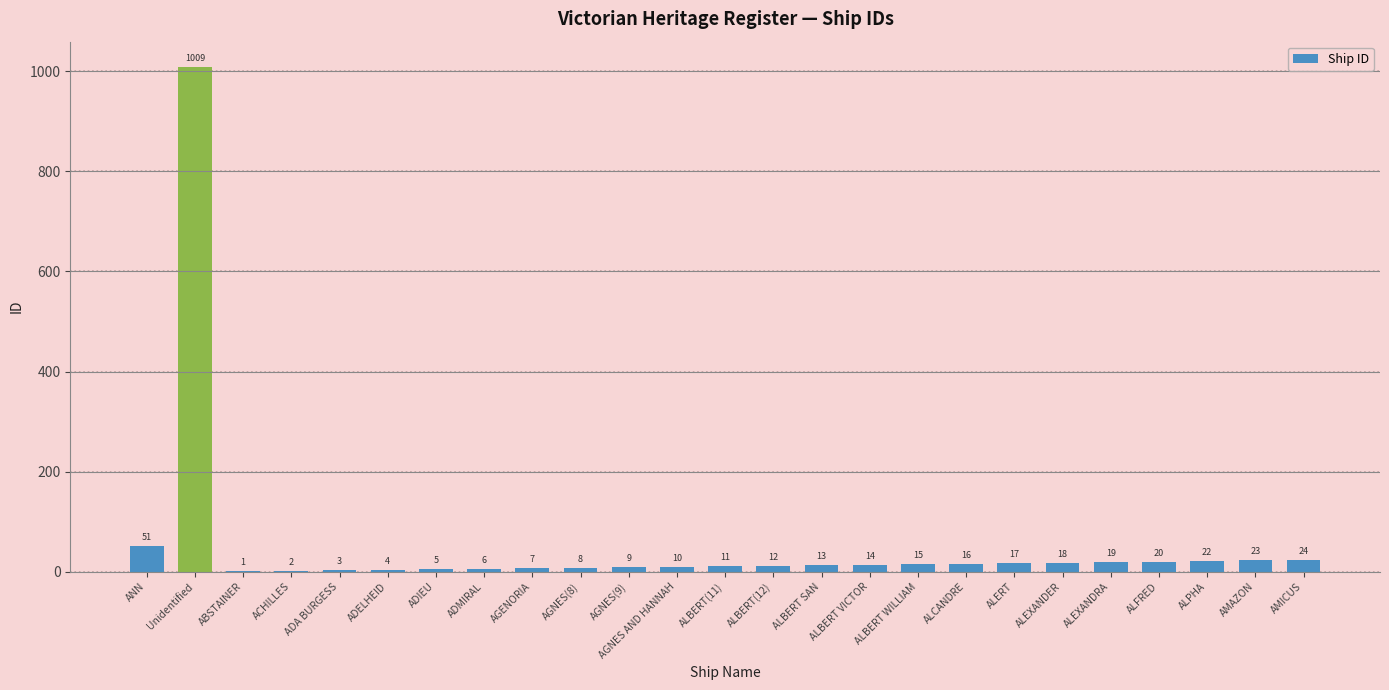

The chart shows a value of 14 at ALBERT VICTOR. True or false?

True